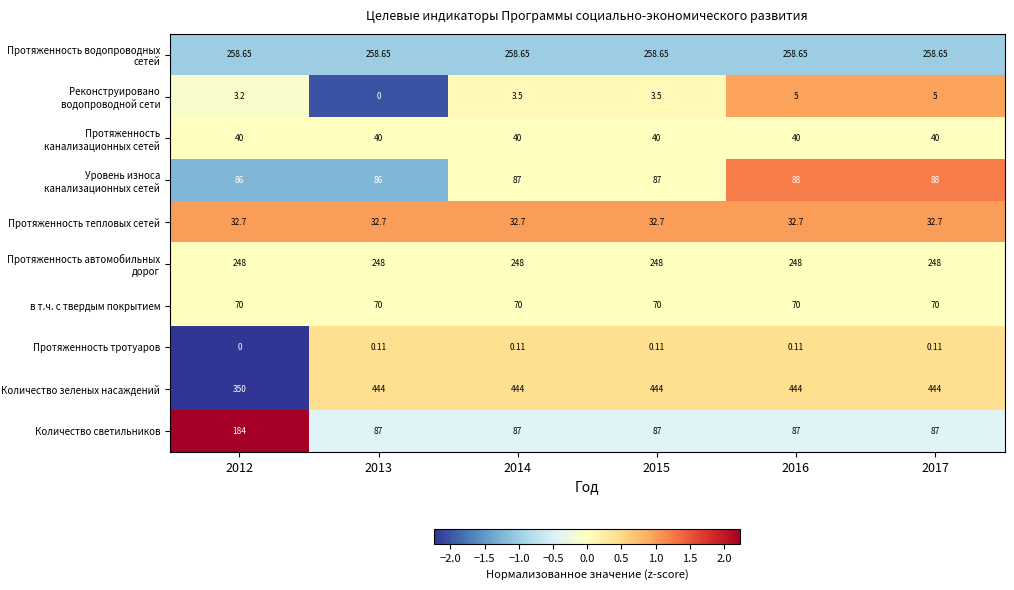

At 2013, list the series in order from largest to smallest.

Количество зеленых насаждений, Протяженность водопроводных сетей, Протяженность автомобильных дорог, Количество светильников, Уровень износа канализационных сетей, в т.ч. с твердым покрытием, Протяженность канализационных сетей, Протяженность тепловых сетей, Протяженность тротуаров, Реконструировано водопроводной сети